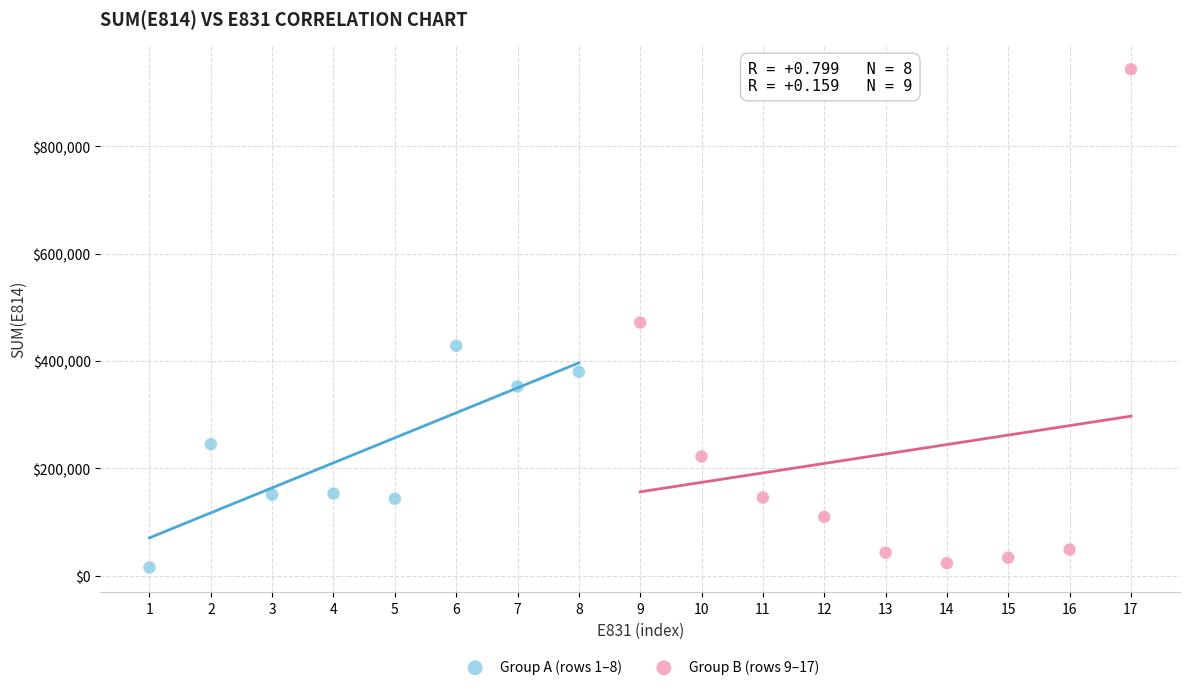

Which series has the largest Y range (max minus min)?

Group B (rows 9–17)